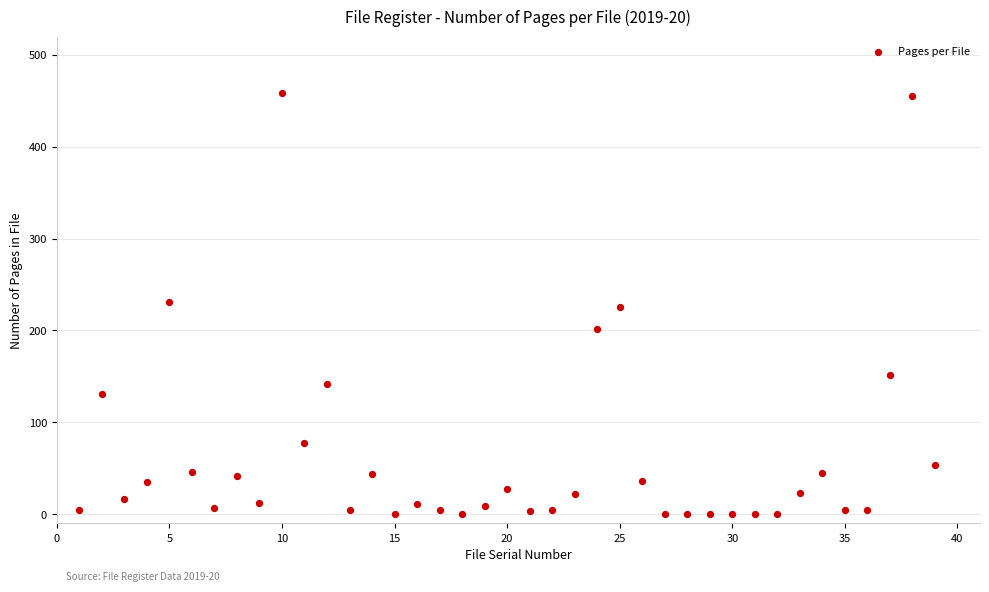

What is the range of X values (max minus min)?

38